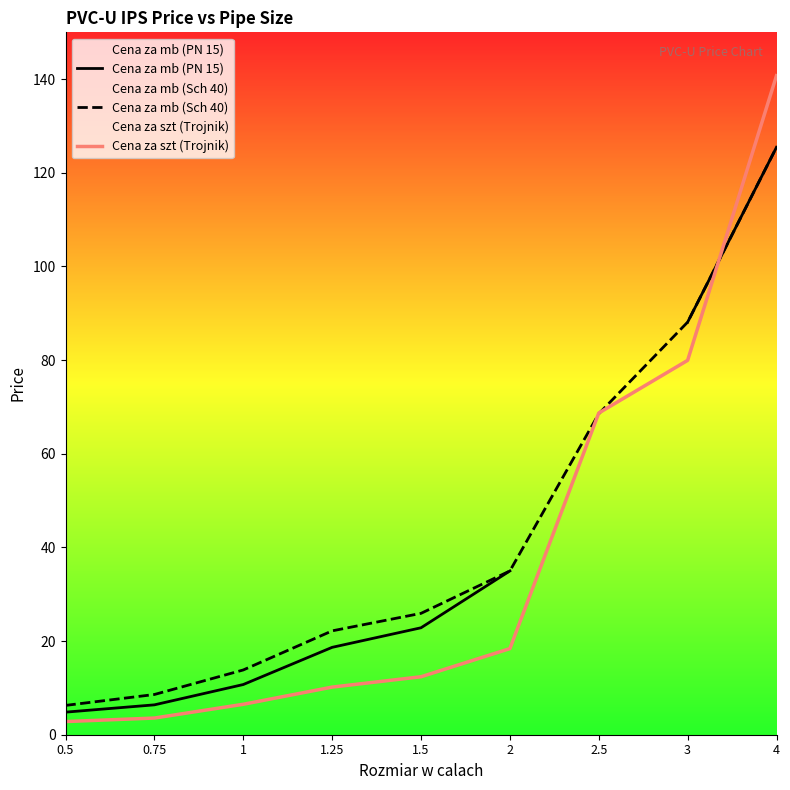

What position from the left is 3?

8